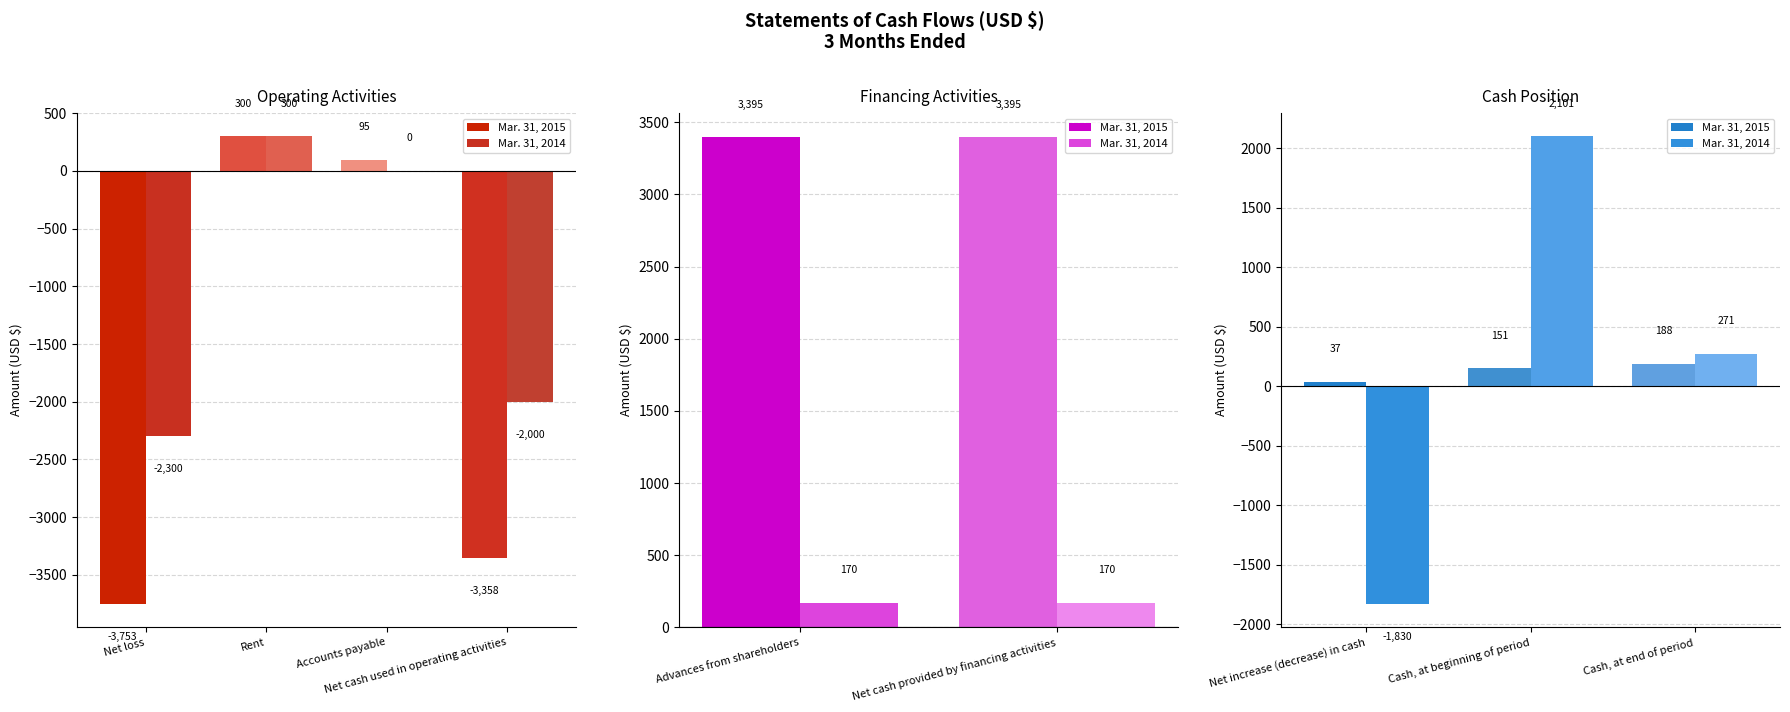

What is the label of the 3rd bar from the left?

Cash, at end of period